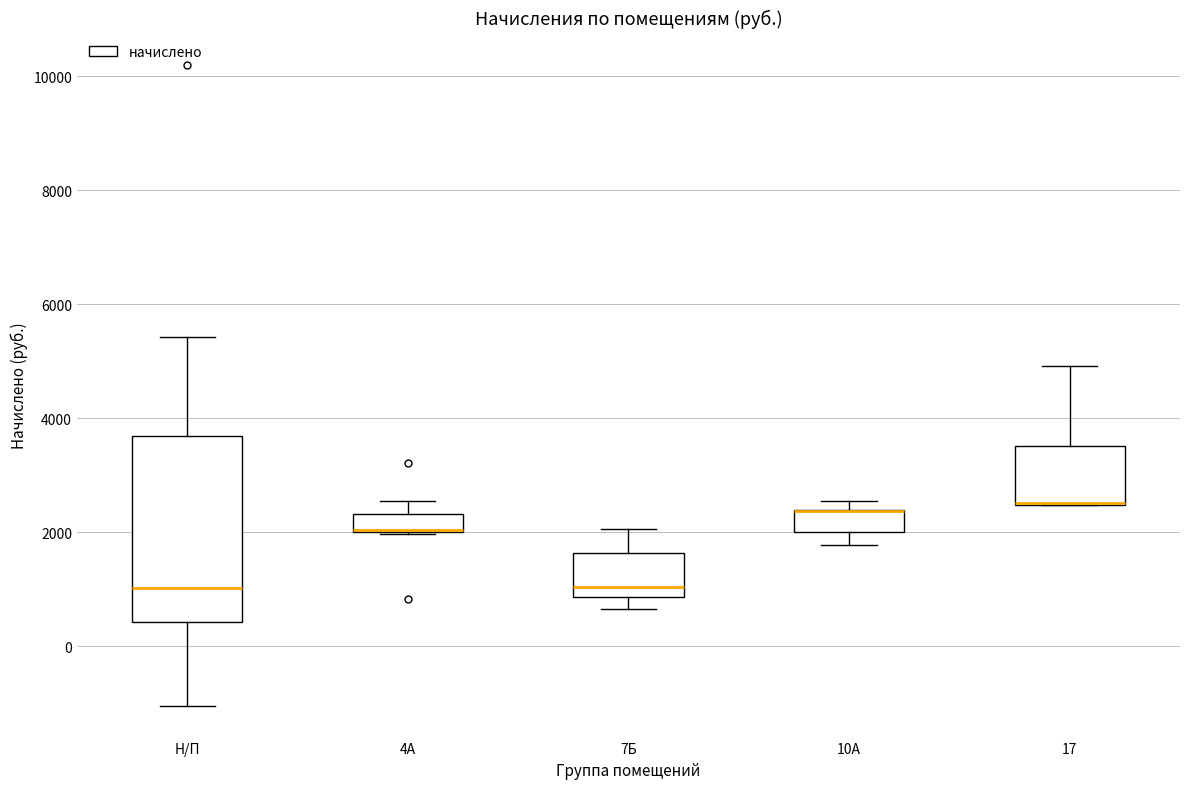

Reading left to right, read every box against the y-axis: the position of its median line, the range the box covers, and the ends of its whiskers. The values are not printed on the chart, so give them approximately, as read against the axis.

Н/П: median 1000, box 400 to 3600, whiskers -1000 to 5400
4А: median 2000 (drawn on the box's lower edge), box 2000 to 2400, whiskers 2000 to 2600
7Б: median 1000, box 800 to 1600, whiskers 600 to 2000
10А: median 2400 (drawn on the box's upper edge), box 2000 to 2400, whiskers 1800 to 2600
17: median 2600 (drawn on the box's lower edge), box 2400 to 3600, whiskers 2400 to 5000